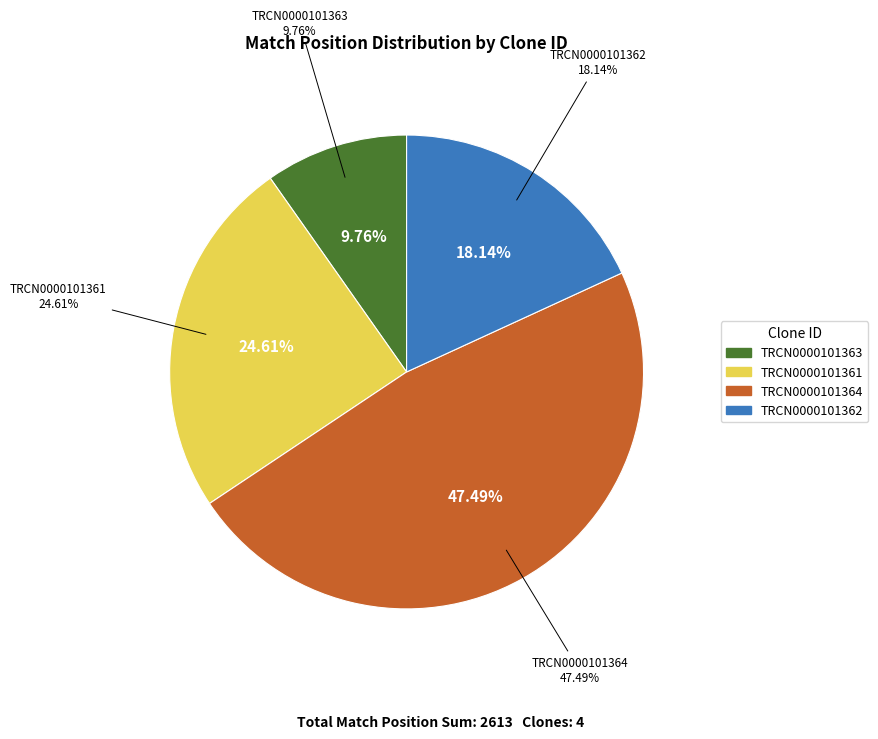

How many segments does this pie chart have?

4